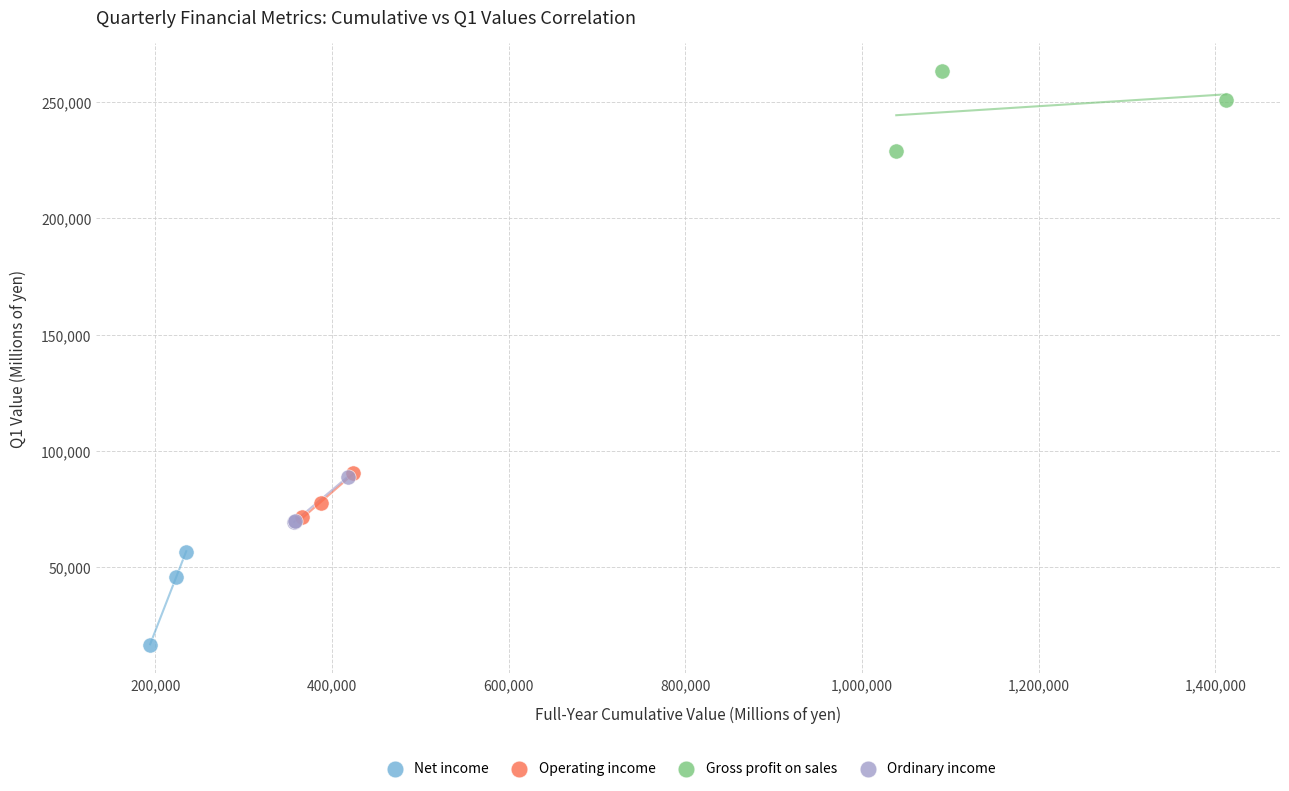

Which series reaches the minimum Y coordinate?

Net income